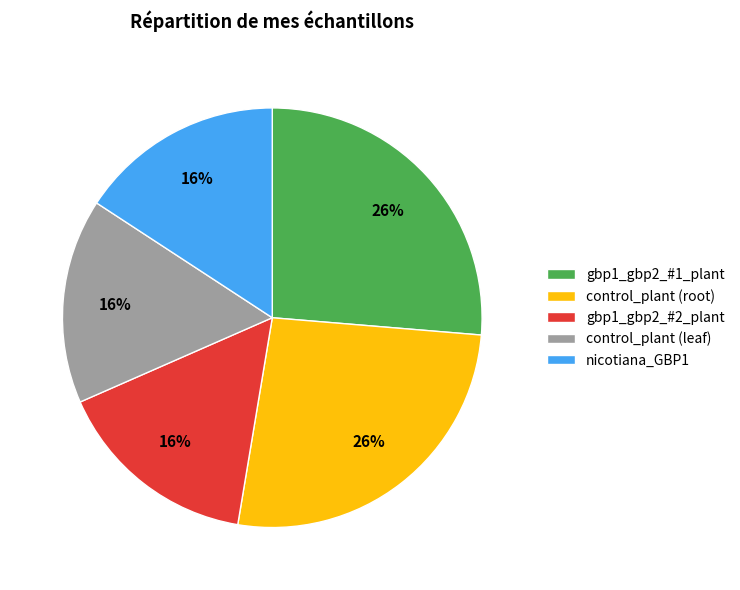

To the nearest percent, what percentage of the pie is gbp1_gbp2_#1_plant?

26%